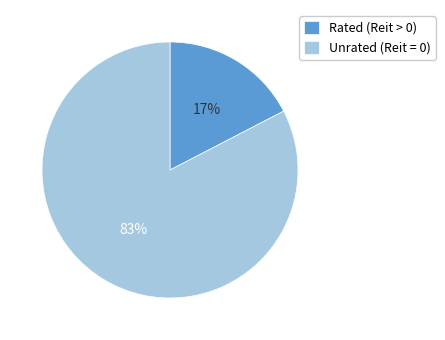

Does any single category account for the majority?

Yes